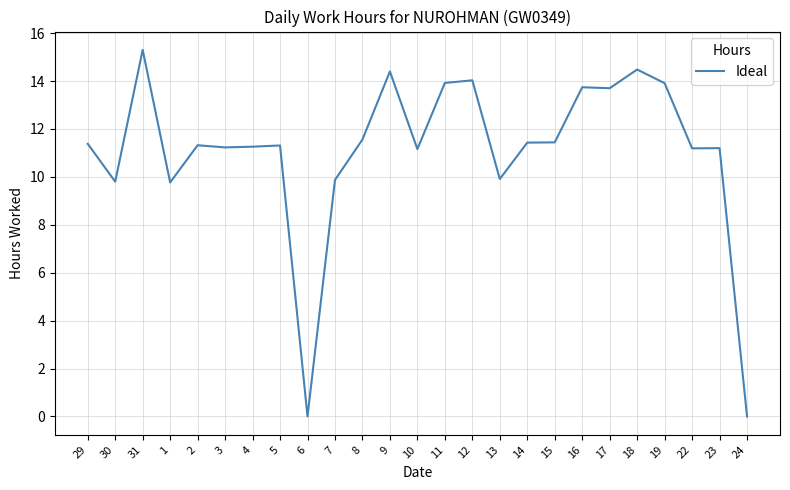

True or false: the data shows 21.7 at 31.

False